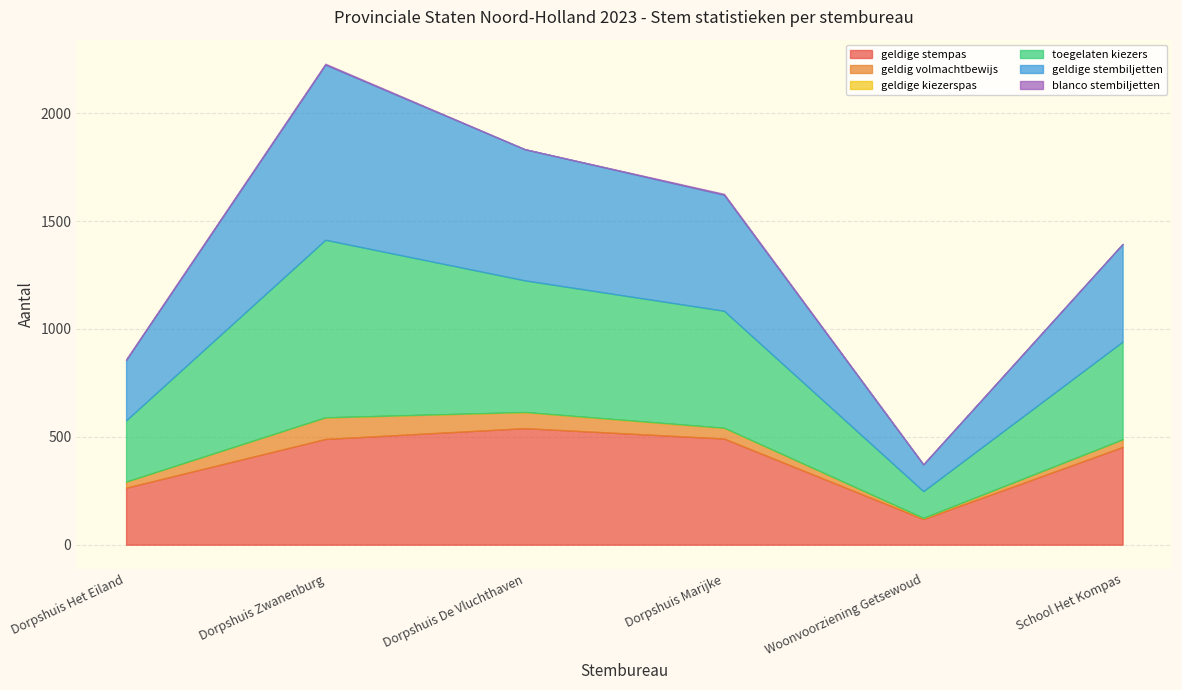

Reading right to left, transcribe all the data shown in this chart.

geldige stempas: School Het Kompas=453	Woonvoorziening Getsewoud=119	Dorpshuis Marijke=492	Dorpshuis De Vluchthaven=540	Dorpshuis Zwanenburg=490	Dorpshuis Het Eiland=264
geldig volmachtbewijs: School Het Kompas=35	Woonvoorziening Getsewoud=5	Dorpshuis Marijke=49	Dorpshuis De Vluchthaven=74	Dorpshuis Zwanenburg=100	Dorpshuis Het Eiland=28
geldige kiezerspas: School Het Kompas=0	Woonvoorziening Getsewoud=0	Dorpshuis Marijke=1	Dorpshuis De Vluchthaven=1	Dorpshuis Zwanenburg=0	Dorpshuis Het Eiland=0
toegelaten kiezers: School Het Kompas=453	Woonvoorziening Getsewoud=124	Dorpshuis Marijke=542	Dorpshuis De Vluchthaven=610	Dorpshuis Zwanenburg=823	Dorpshuis Het Eiland=284
geldige stembiljetten: School Het Kompas=453	Woonvoorziening Getsewoud=124	Dorpshuis Marijke=538	Dorpshuis De Vluchthaven=608	Dorpshuis Zwanenburg=812	Dorpshuis Het Eiland=280
blanco stembiljetten: School Het Kompas=0	Woonvoorziening Getsewoud=1	Dorpshuis Marijke=4	Dorpshuis De Vluchthaven=0	Dorpshuis Zwanenburg=4	Dorpshuis Het Eiland=3